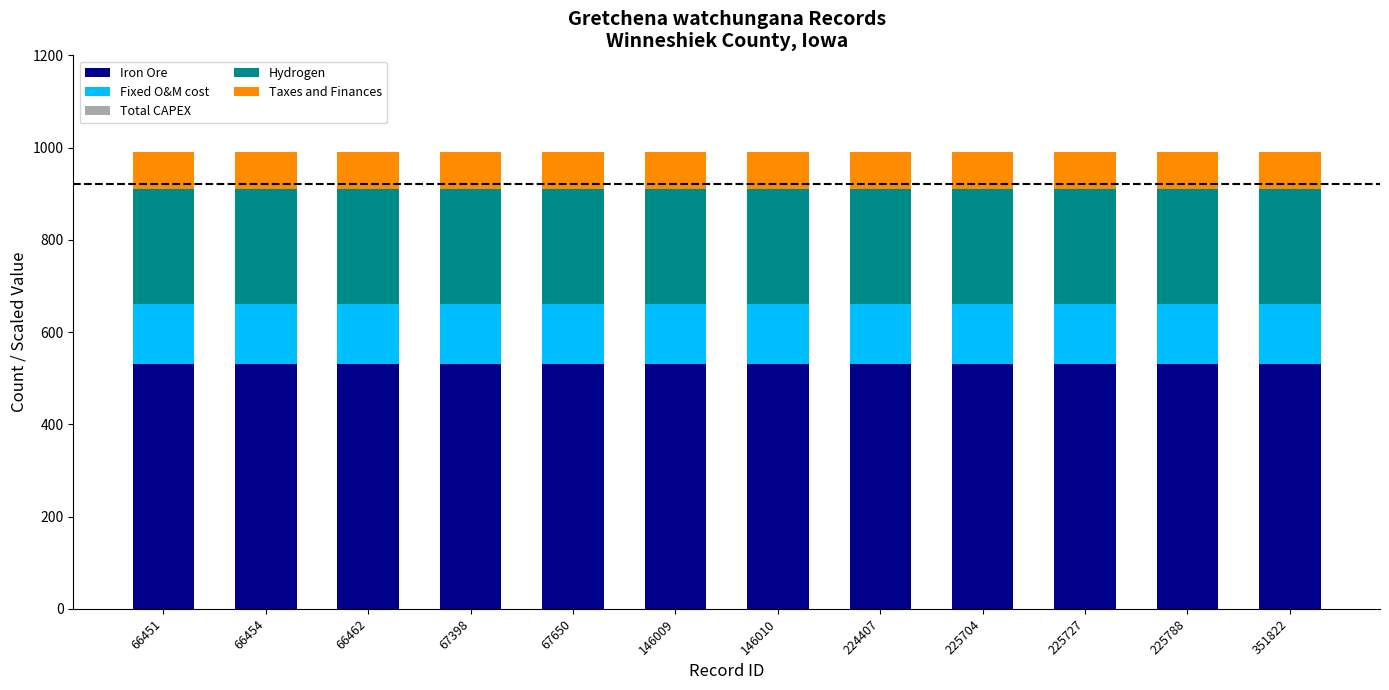

What is the total value across all series at 351822?

990